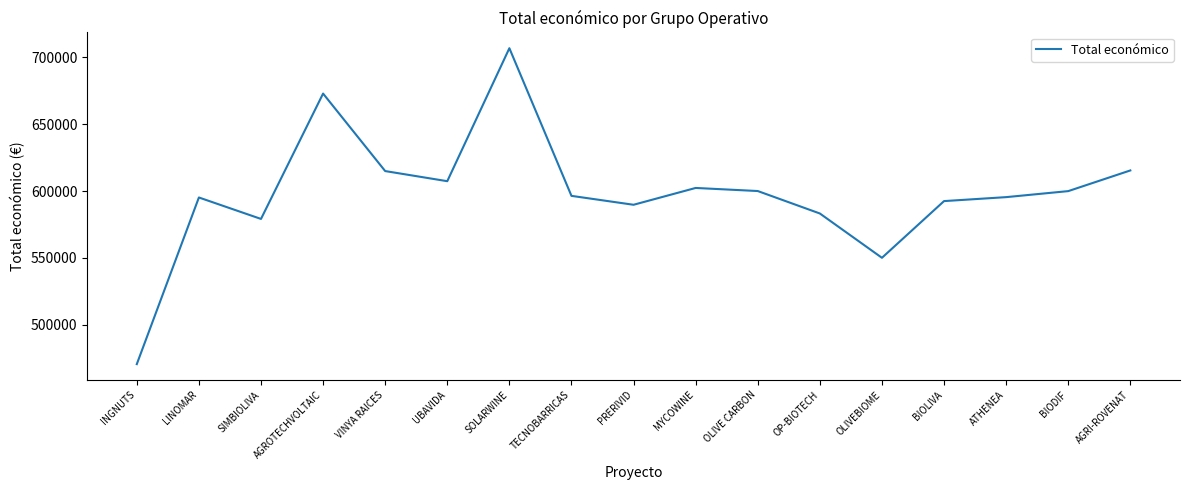

What is the change in value from BIODIF to AGRI-ROVENAT?

+15448.0